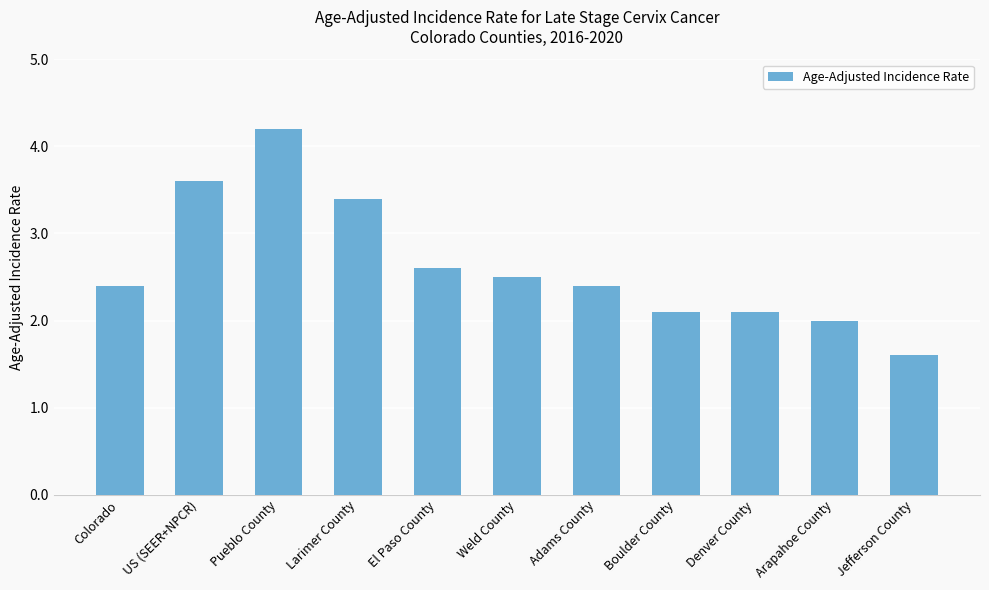

Reading left to right, transcribe all the data shown in this chart.

2.4	3.6	4.2	3.4	2.6	2.5	2.4	2.1	2.1	2.0	1.6